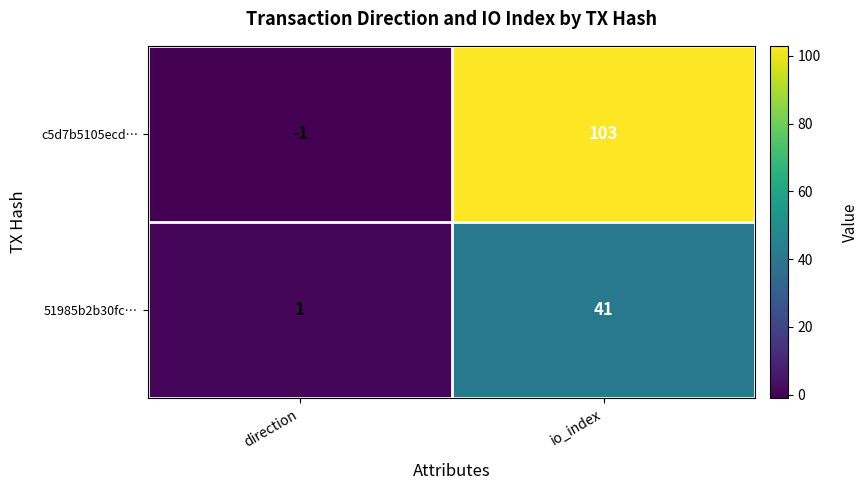

Which category has the highest value in the c5d7b5105ecd… series?

io_index